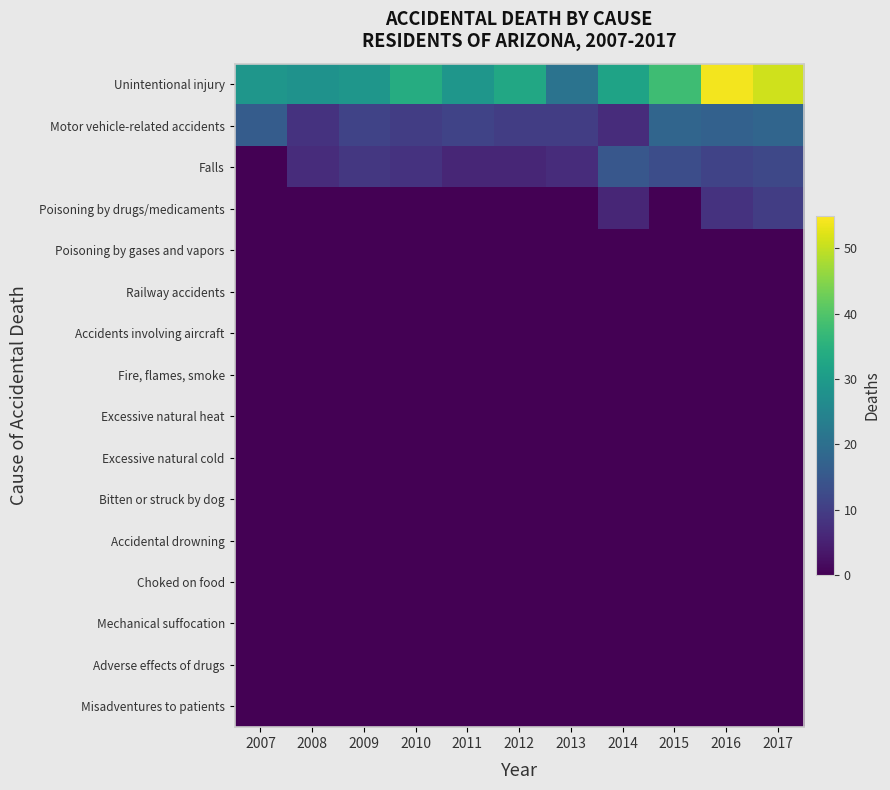

At 2017, list the series in order from smallest to largest.

Poisoning by gases and vapors, Railway accidents, Accidents involving aircraft, Fire, flames, smoke, Excessive natural heat, Excessive natural cold, Bitten or struck by dog, Accidental drowning, Choked on food, Mechanical suffocation, Adverse effects of drugs, Misadventures to patients, Poisoning by drugs/medicaments, Falls, Motor vehicle-related accidents, Unintentional injury